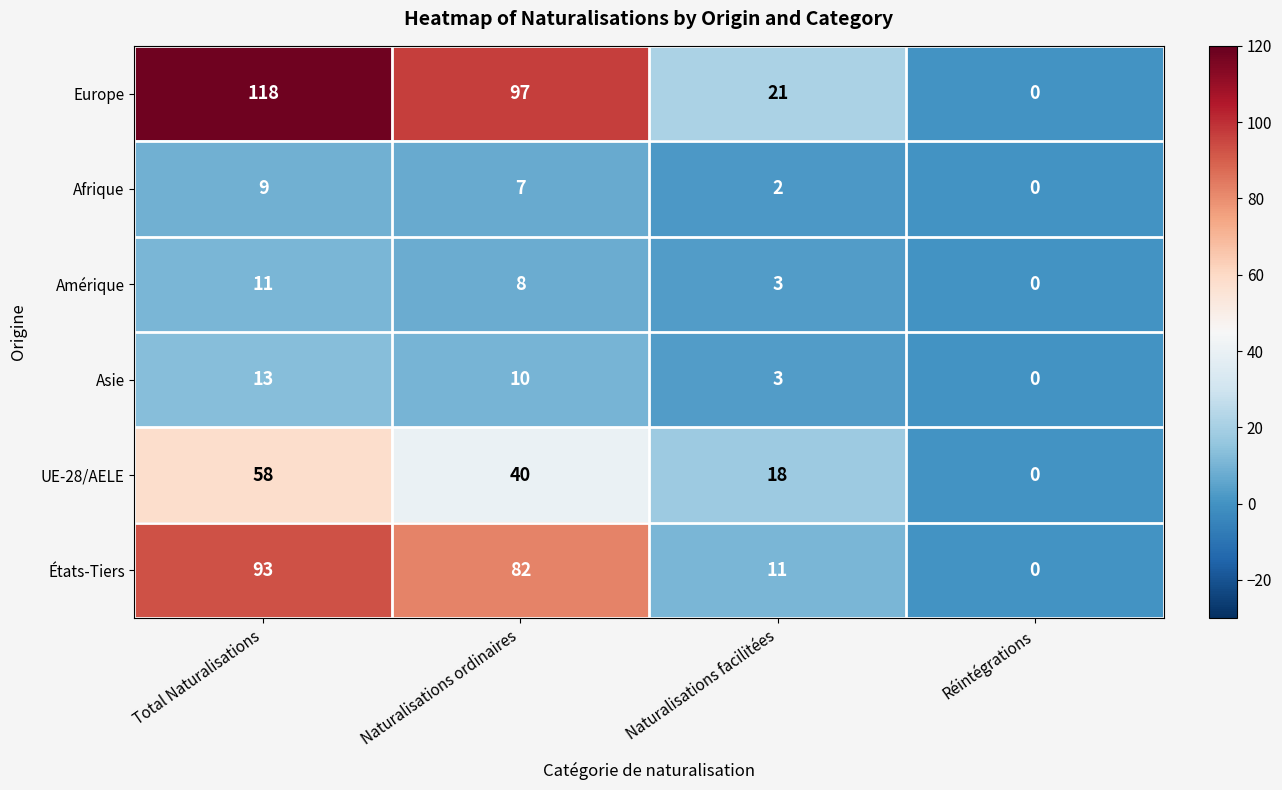

Is it true that Amérique equals 1 at Naturalisations facilitées?

False